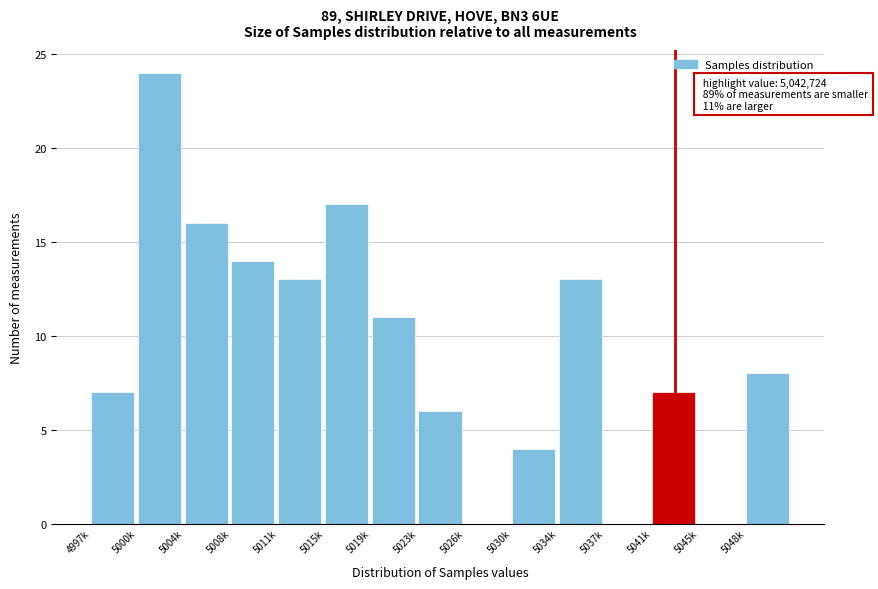

Reading left to right, what are all the values shown in this chart?

4997k=7	5000k=24	5004k=16	5008k=14	5011k=13	5015k=17	5019k=11	5023k=6	5026k=0	5030k=4	5034k=13	5037k=0	5041k=7	5045k=0	5048k=8